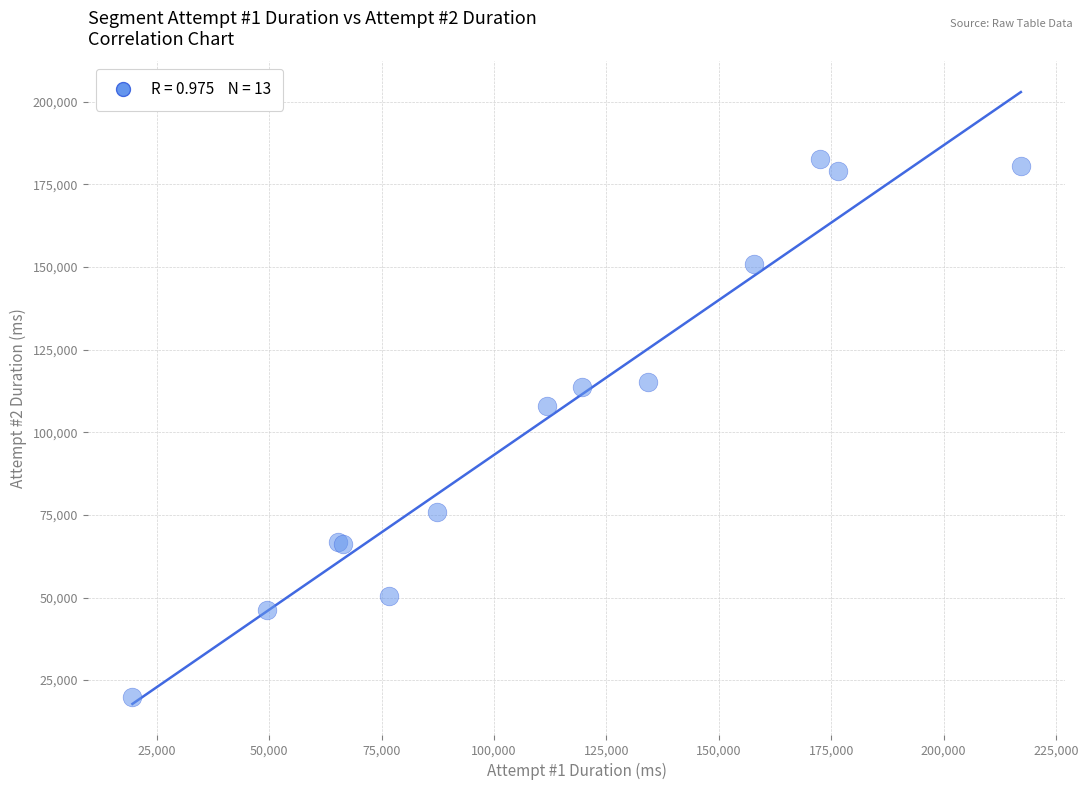

What Y value in the scatter plot is closest to 101236?

107906